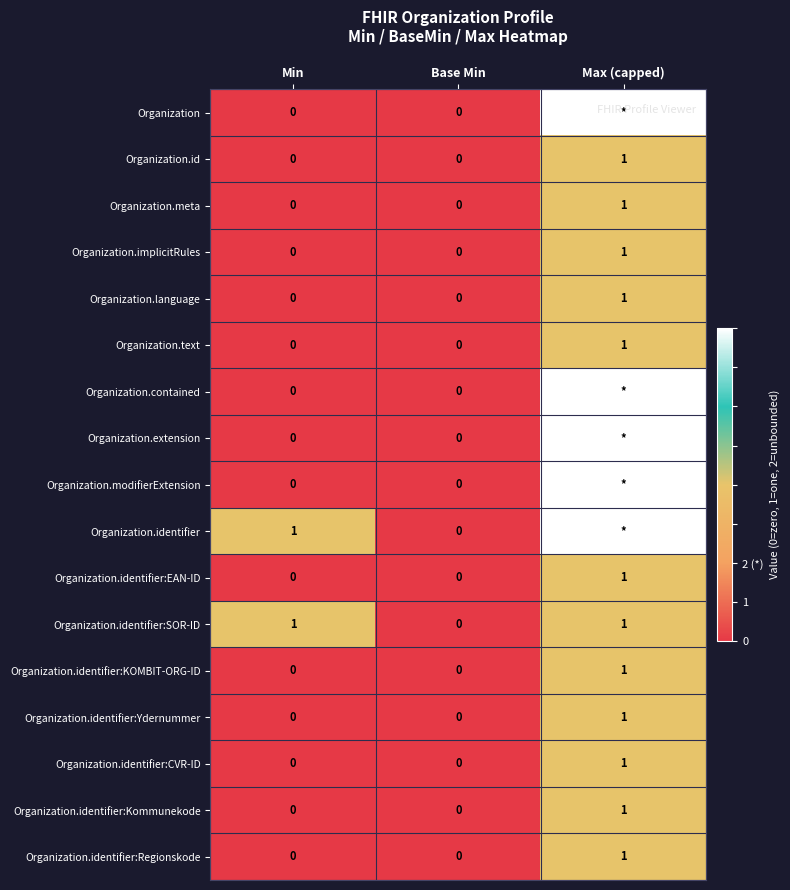

How many distinct data groups are displayed?

17